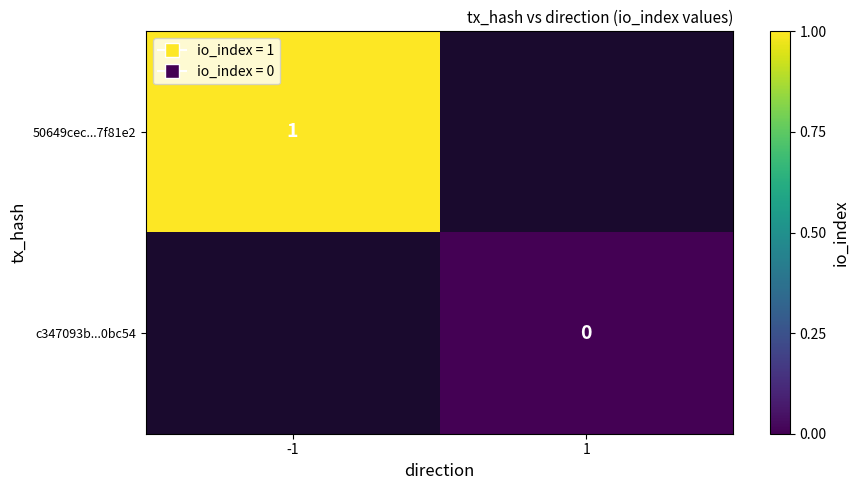

The value of 50649cec...7f81e2 at -1 is 1. True or false?

True